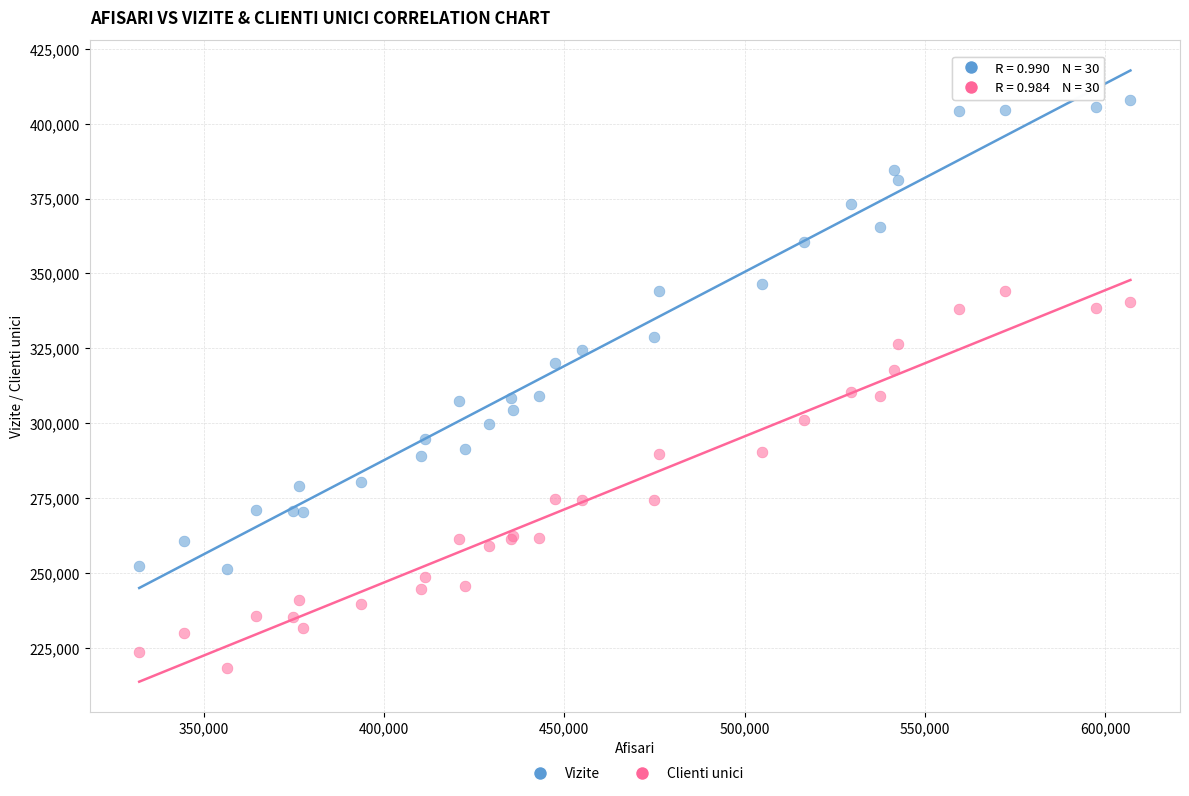

Which series has the largest Y range (max minus min)?

Vizite